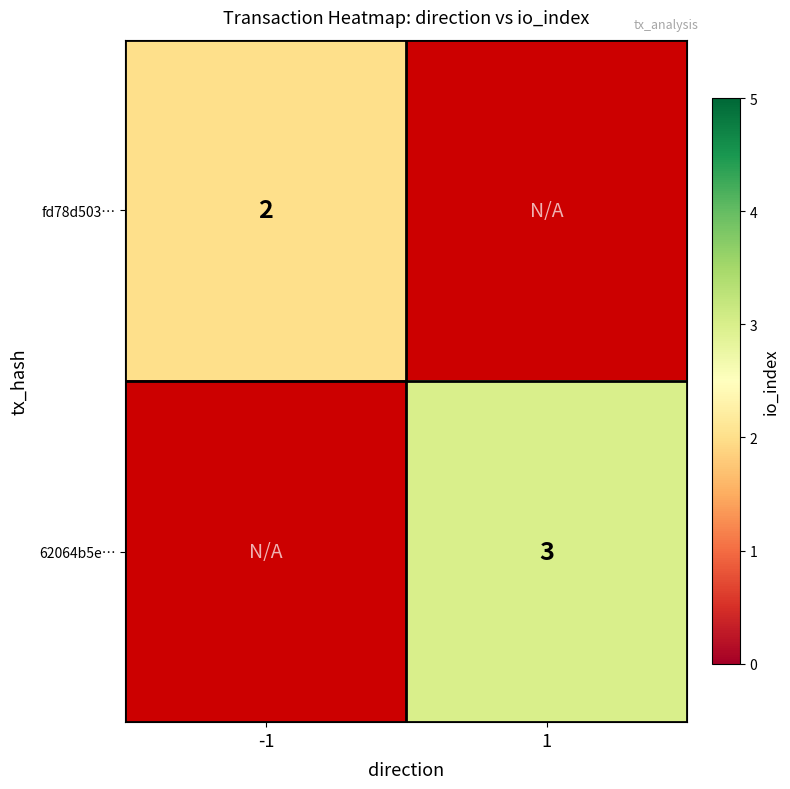

The value of 62064b5e… at 1 is 1. True or false?

False